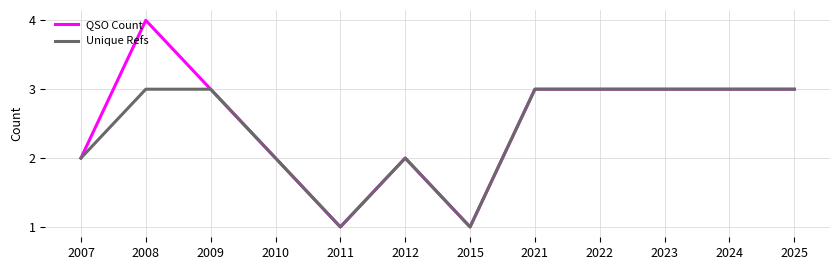

Rank the series by their maximum value, from lowest to highest.

Unique Refs, QSO Count